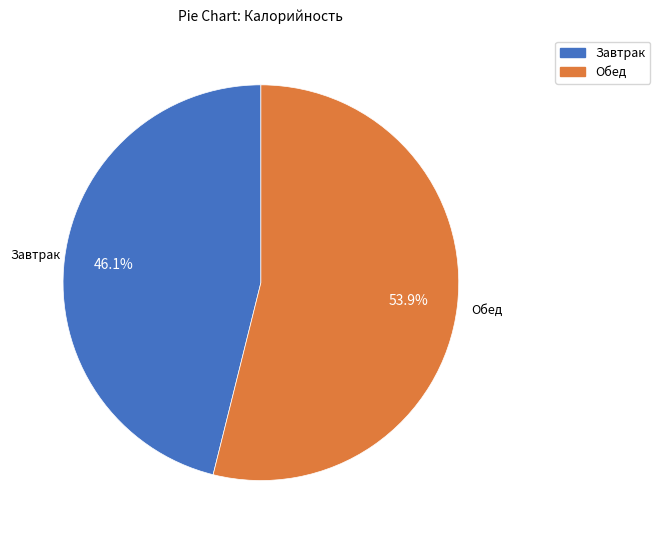

Which category has the biggest portion of the pie?

Обед